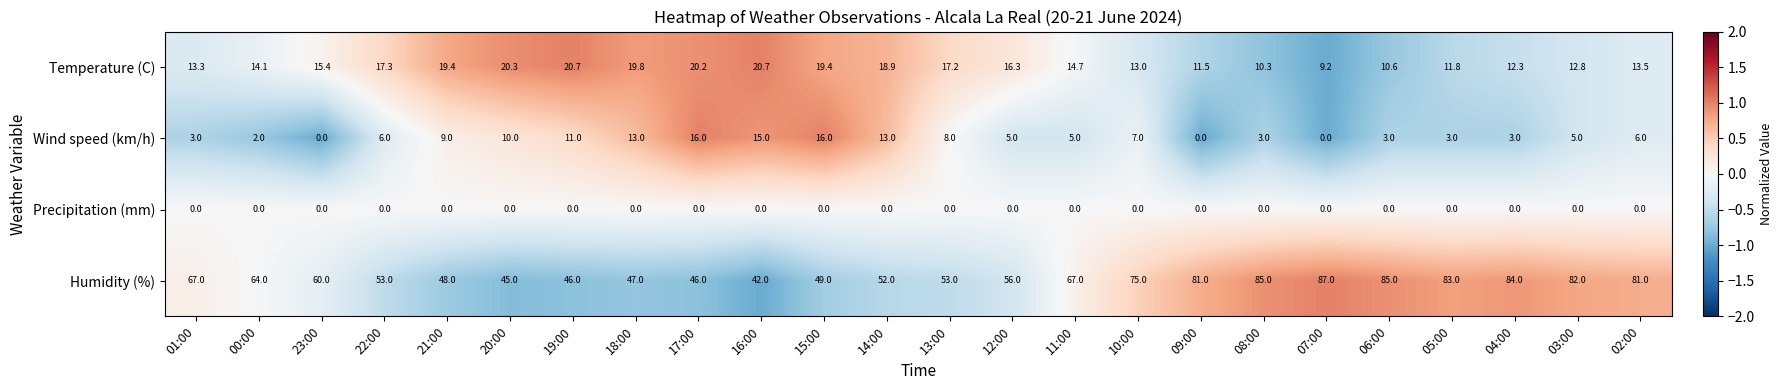

How many data points in Temperature (C) are above 15?

12